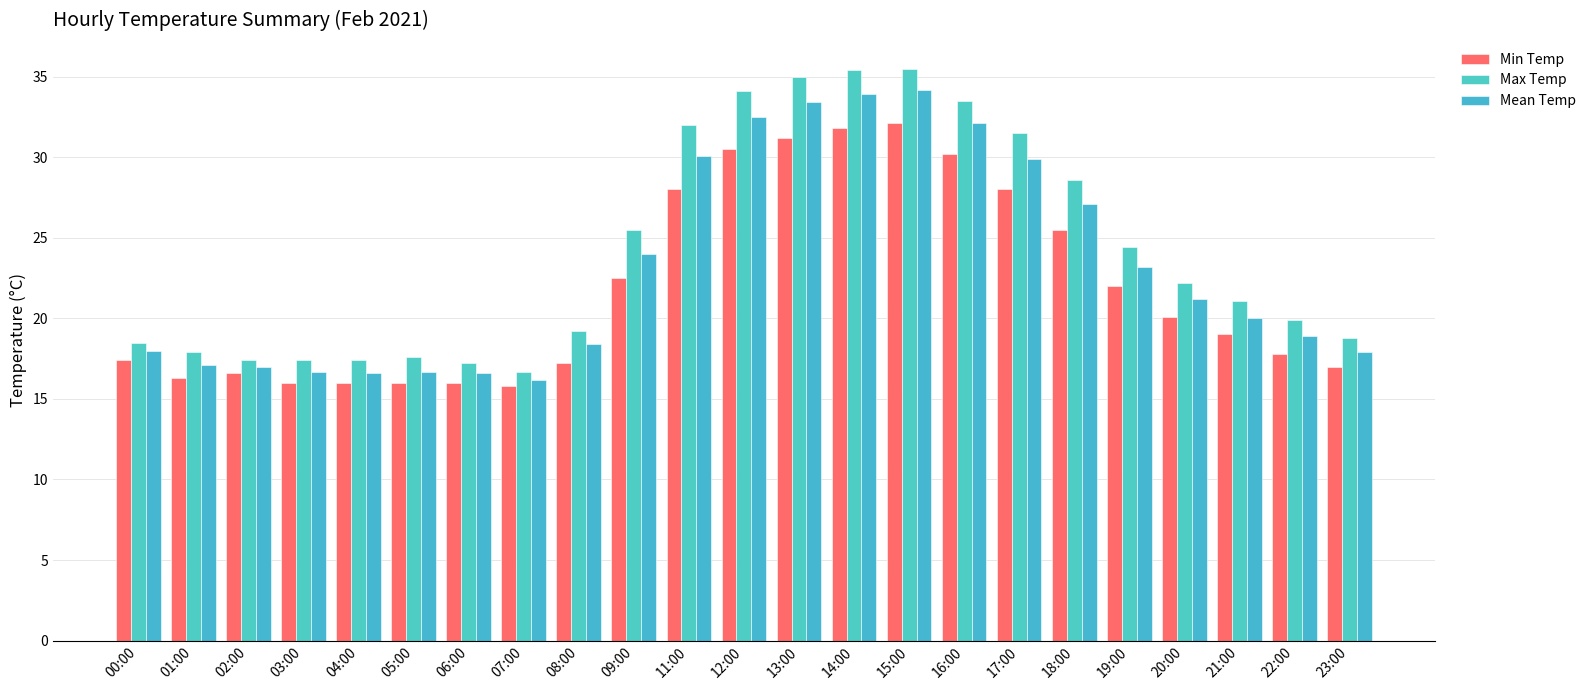

How many data points does each series have?

23